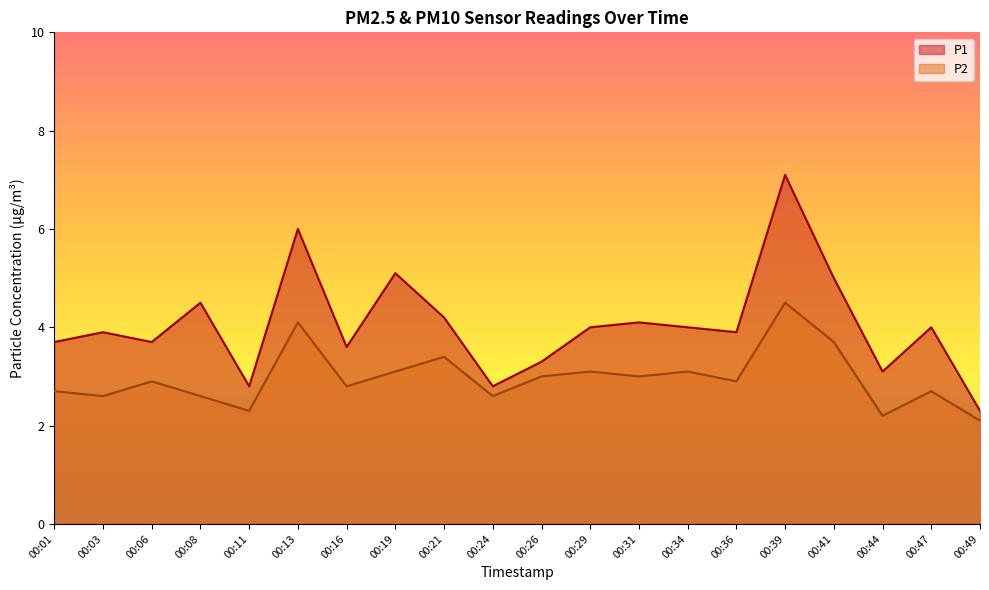

What is the total value across all series at 00:13?

10.1